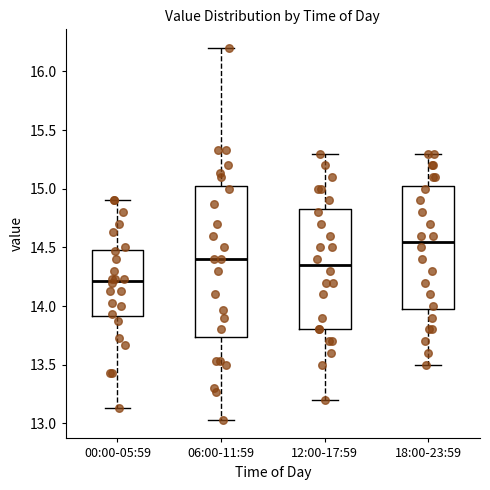

Where is the upper edge of the box for 12:00-17:59 on the y-axis? The values are not printed on the chart, so give them approximately, as read against the axis.

14.85